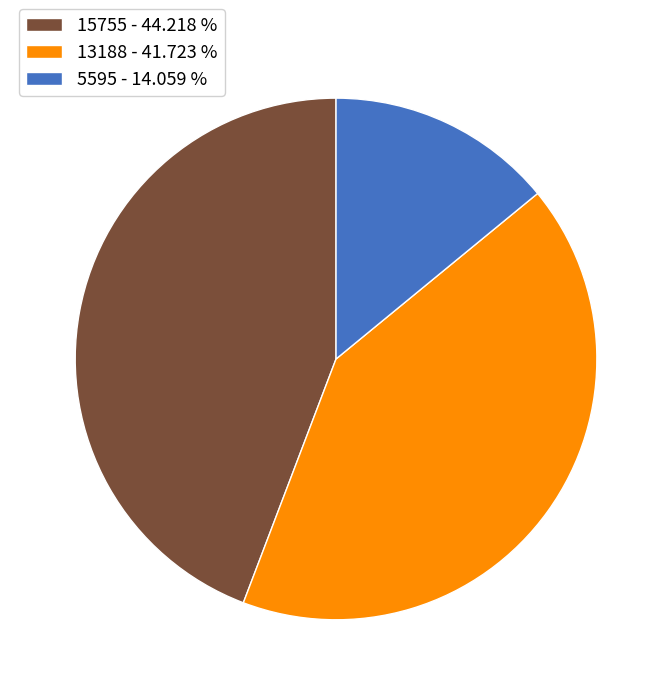

Is it true that 5595 is 14% of the pie?

True